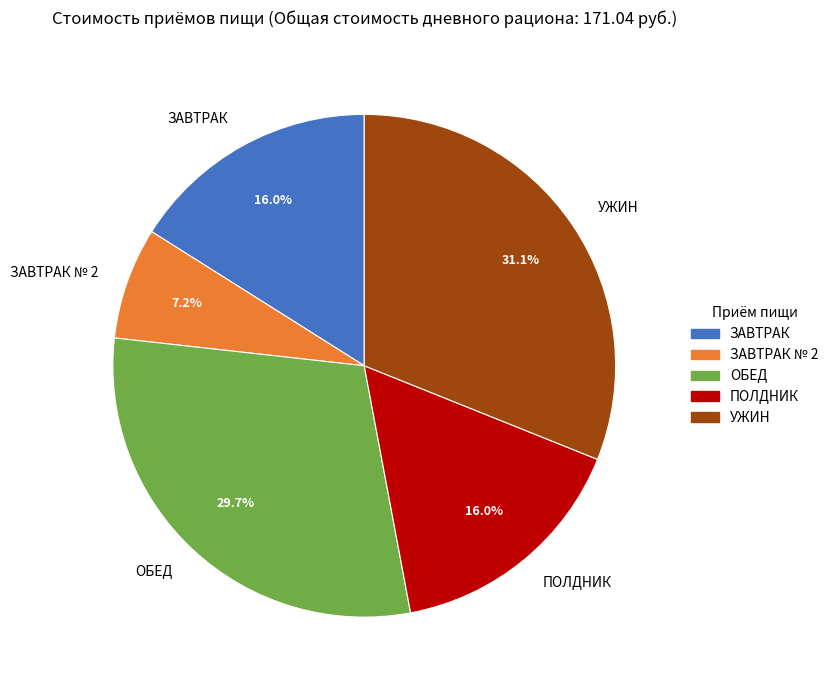

To the nearest percent, what is the combined percentage of ОБЕД and ЗАВТРАК?

46%